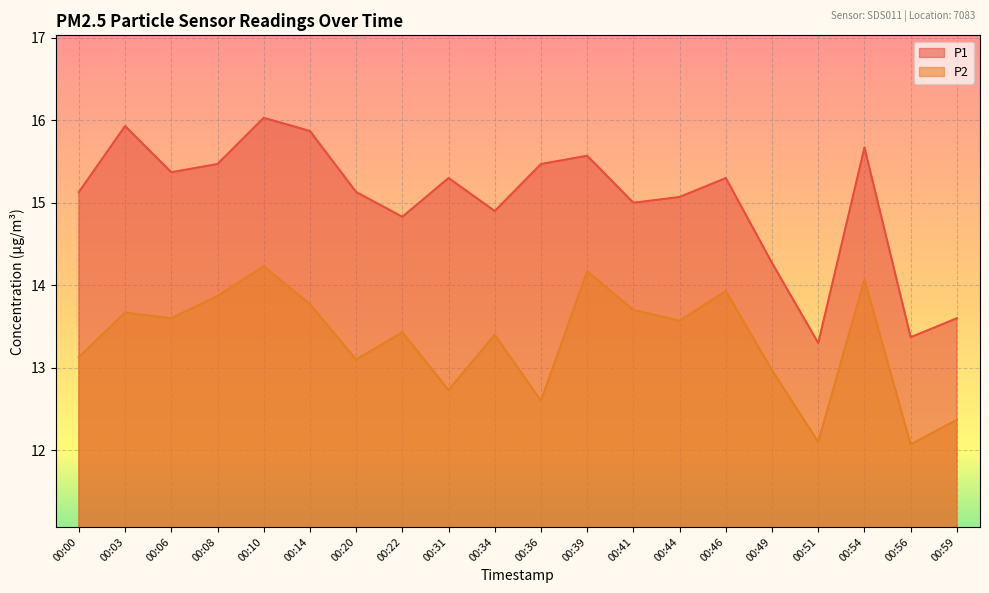

True or false: P2 and P1 intersect in this chart.

False